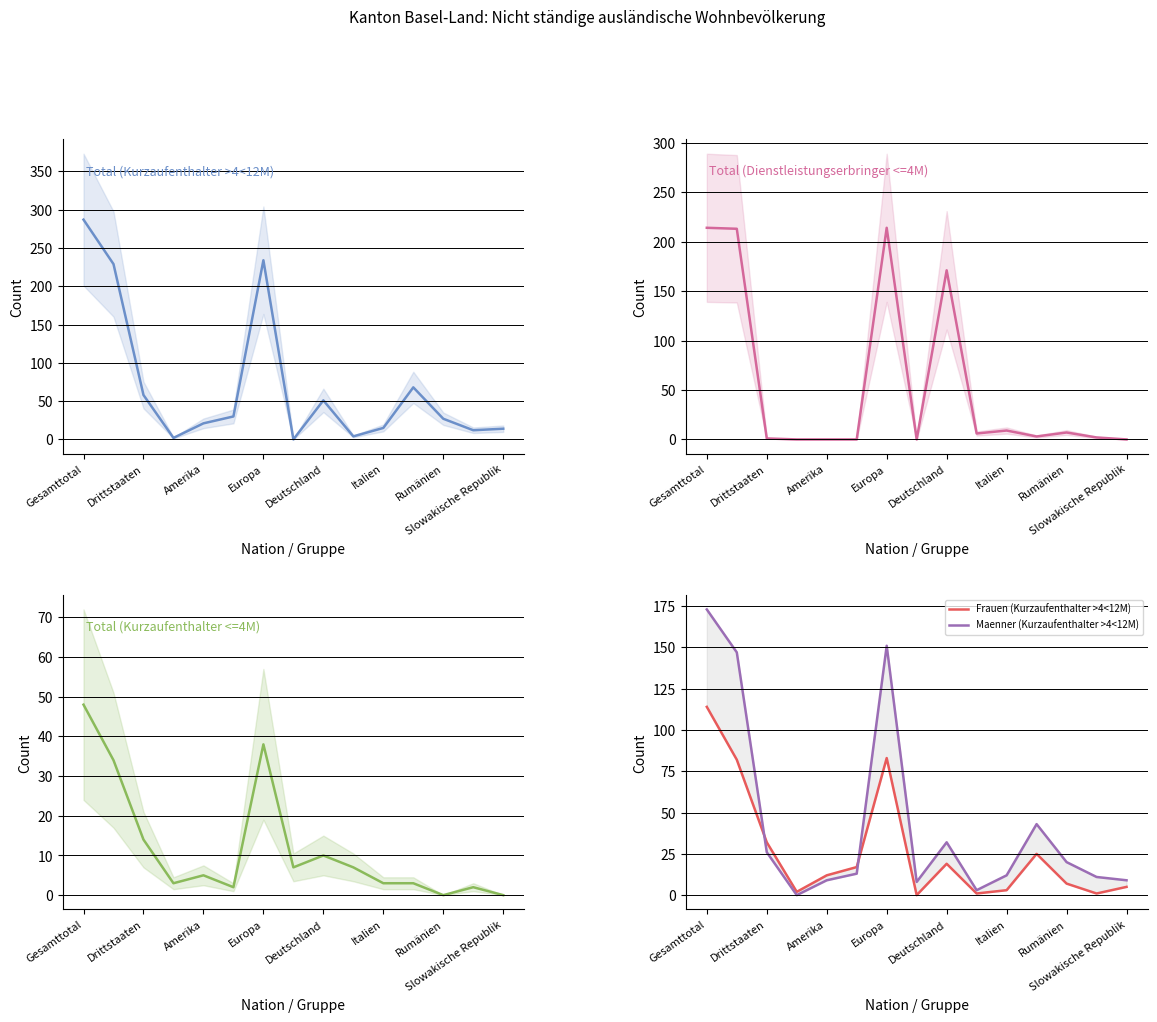

How many data points in Total (Dienstleistungserbringer <=4M) are less than 3?

7